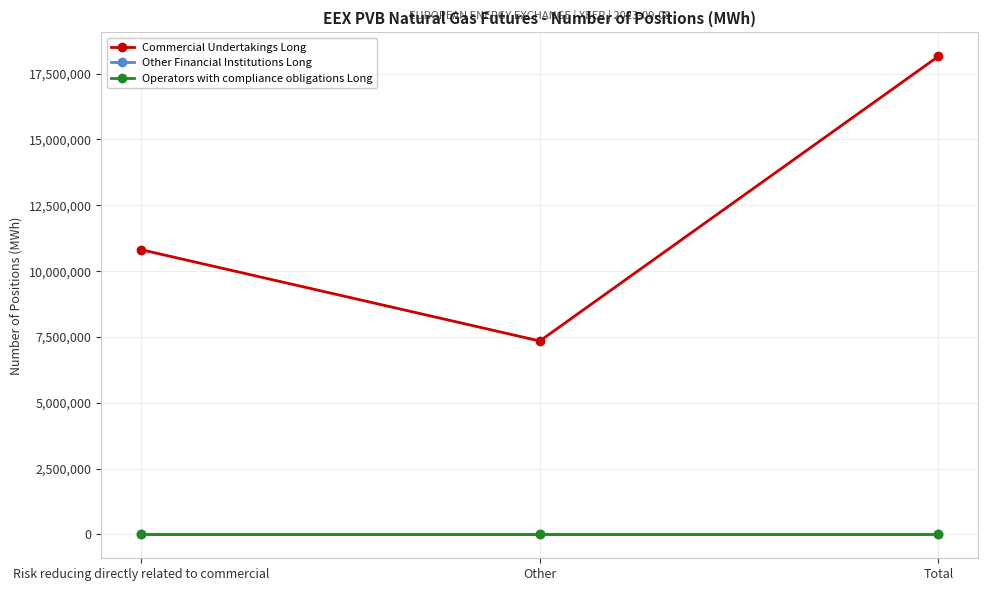

What is the sum of all Commercial Undertakings Long values?

36312960